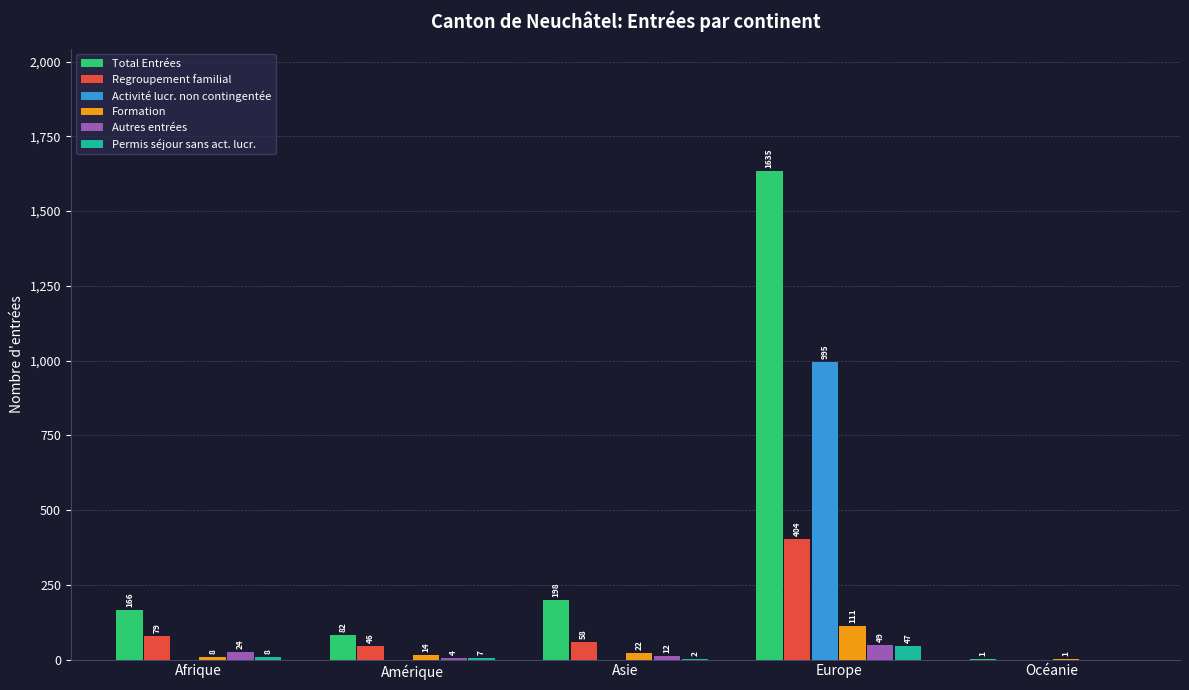

Reading left to right, list all the values displayed in this chart.

Total Entrées: 166	82	198	1635	1
Regroupement familial: 79	46	58	404	0
Activité lucr. non contingentée: 0	0	0	995	0
Formation: 8	14	22	111	1
Autres entrées: 24	4	12	49	0
Permis séjour sans act. lucr.: 8	7	2	47	0